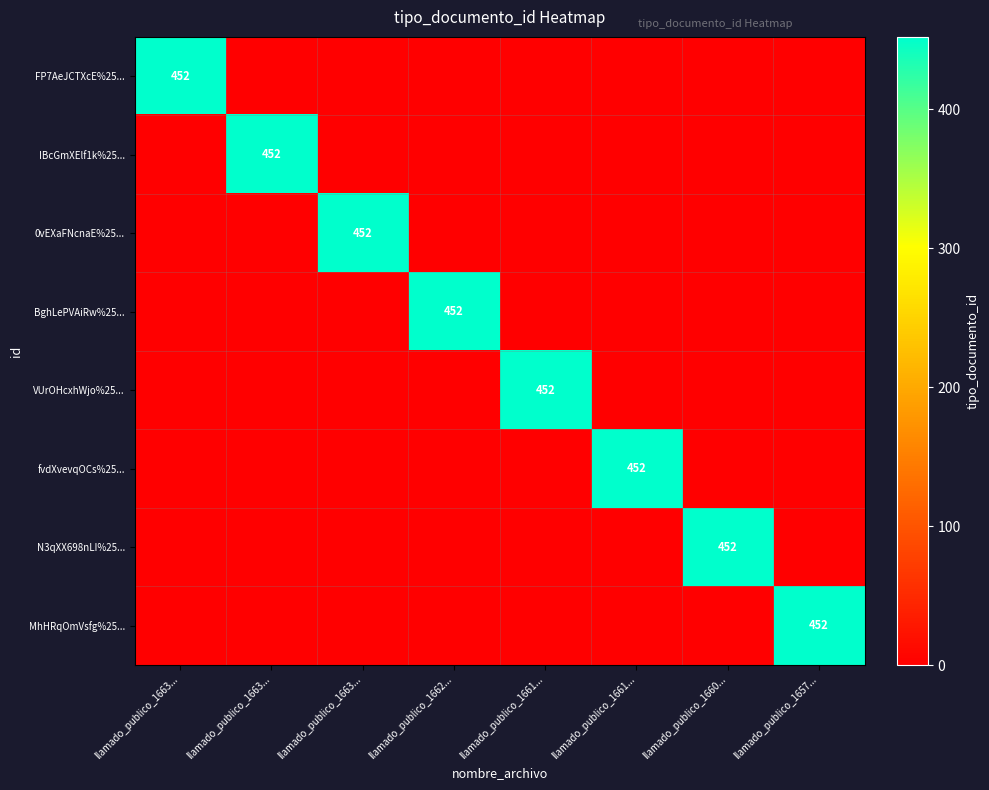

Which has a higher value, llamado_publico_1663... or llamado_publico_1657...?

llamado_publico_1663...